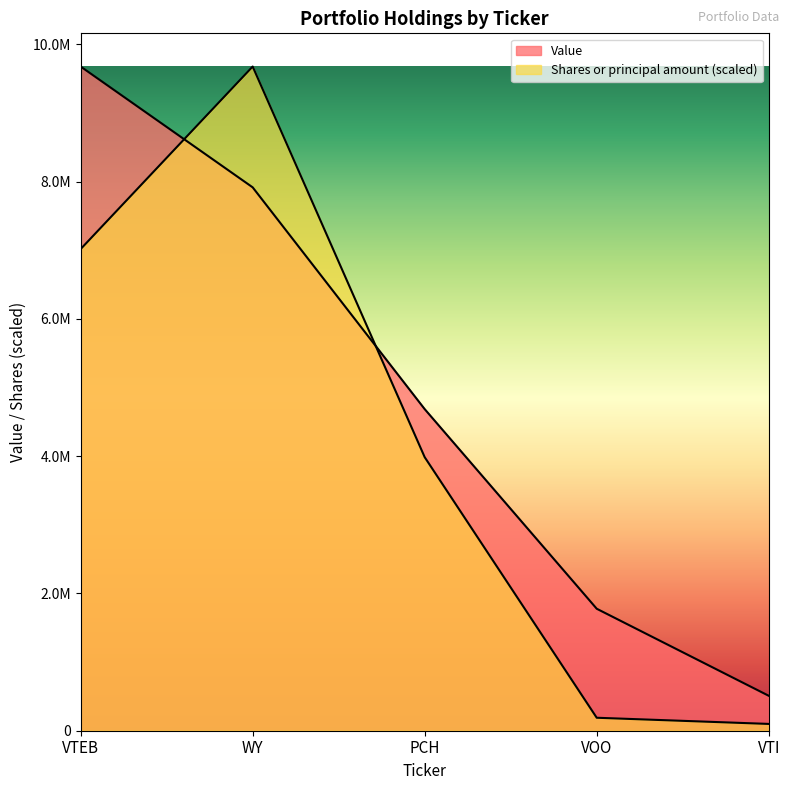

What is the value of the Shares or principal amount point at the 1st from the left?

7016935.4